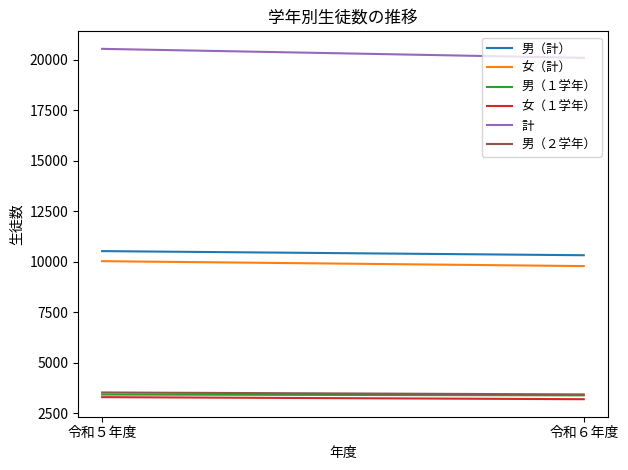

Which label corresponds to the smallest value in the chart?

令和６年度